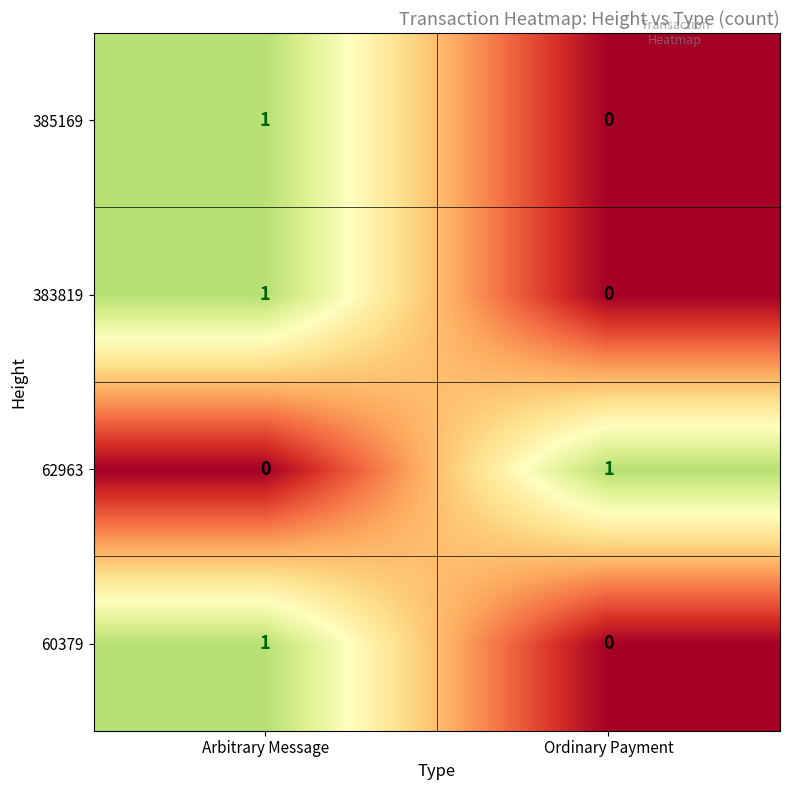

At which label is 60379 closest to 0?

Ordinary Payment